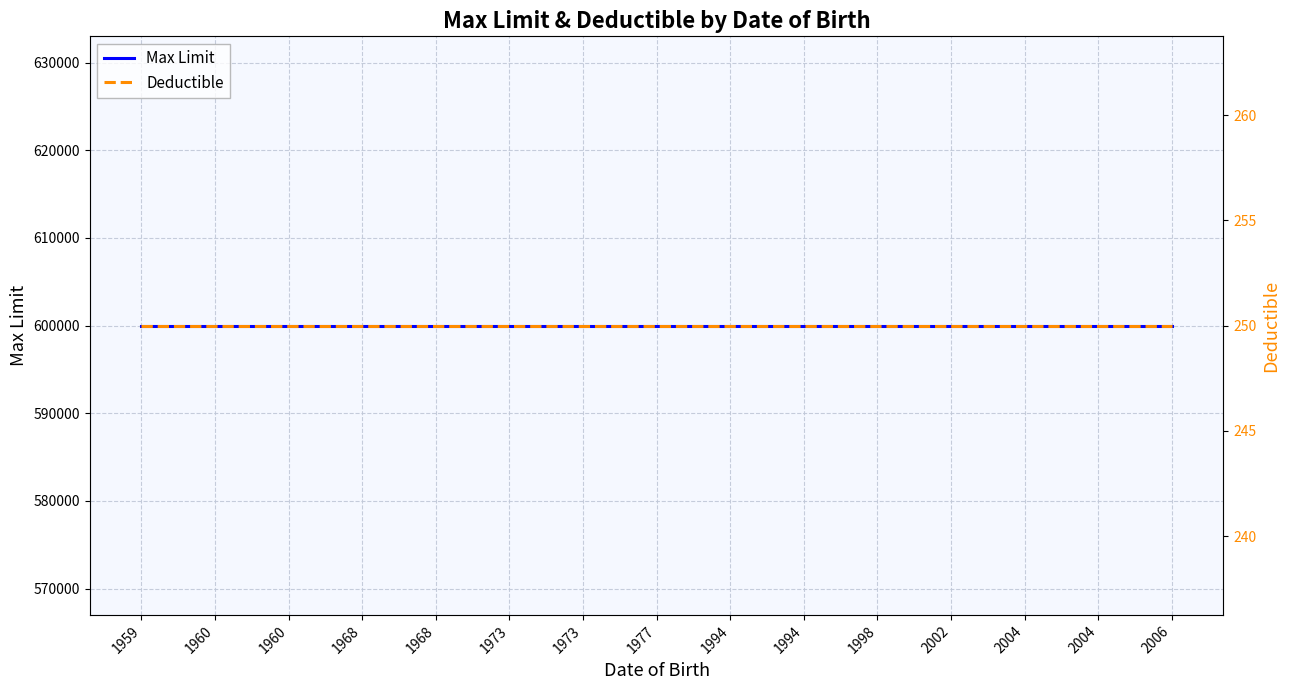

True or false: Deductible and Max Limit cross at least once.

False